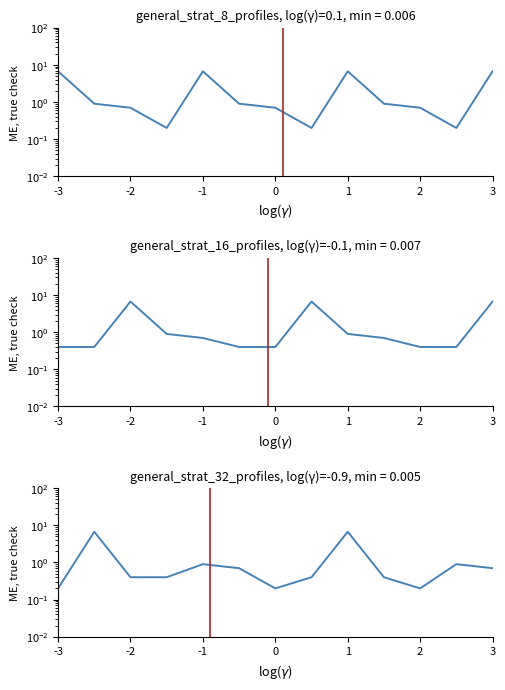

How many distinct data groups are displayed?

3